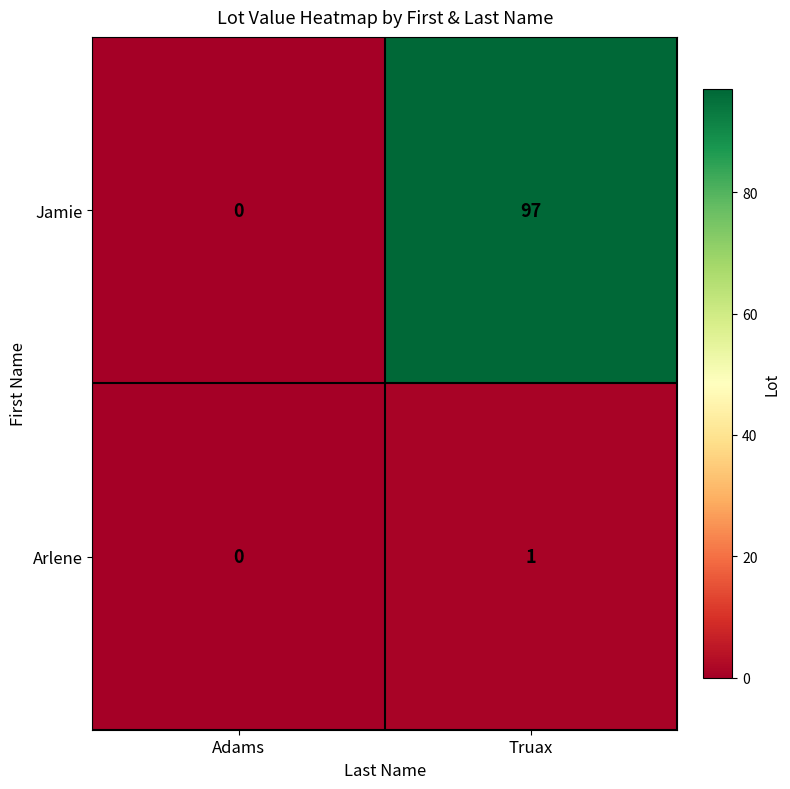

What is the spread (max minus min) of values at Truax?

96